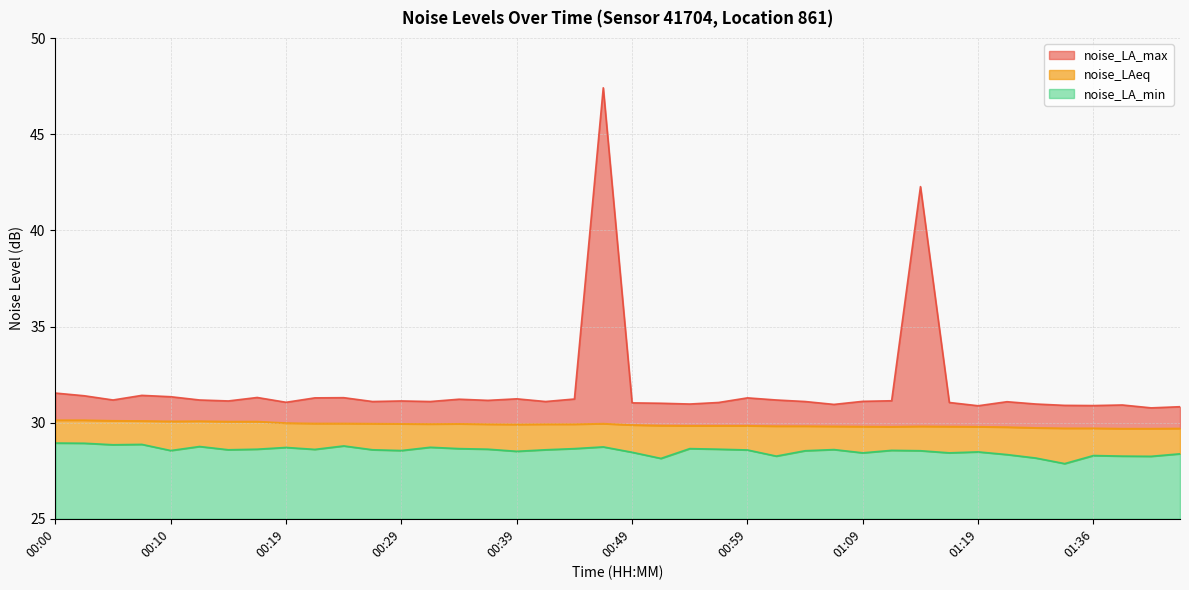

Rank the series by their maximum value, from lowest to highest.

noise_LA_min, noise_LAeq, noise_LA_max